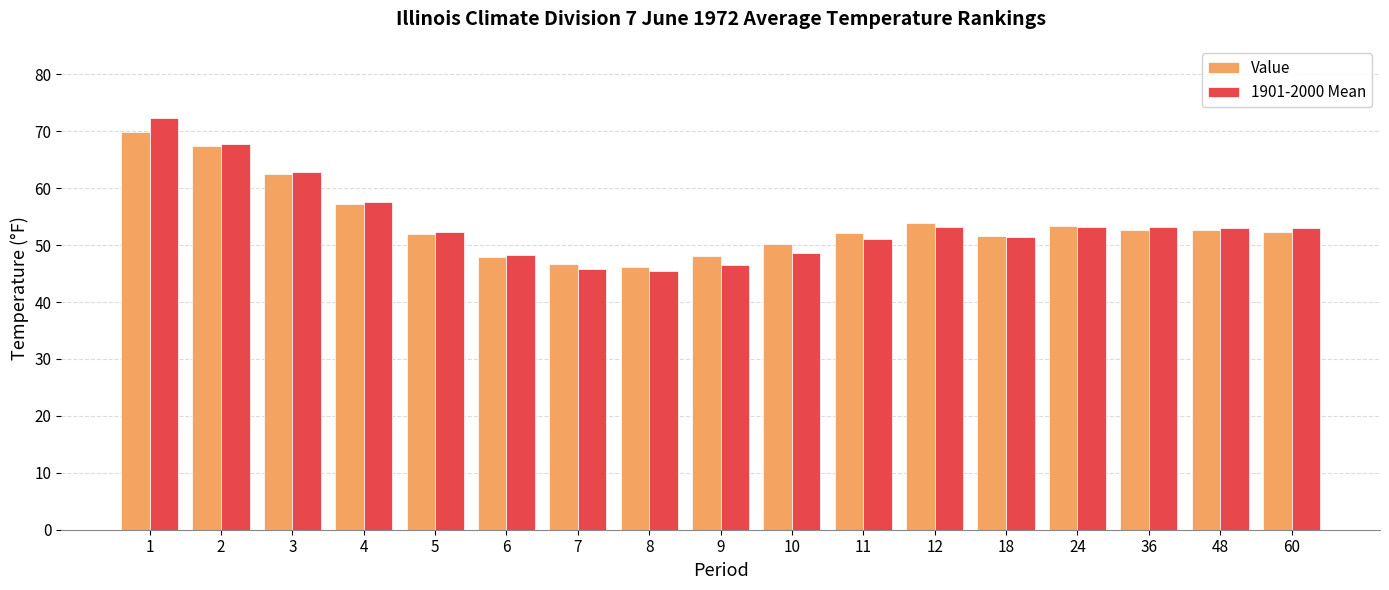

Which series has the widest spread of values?

1901-2000 Mean